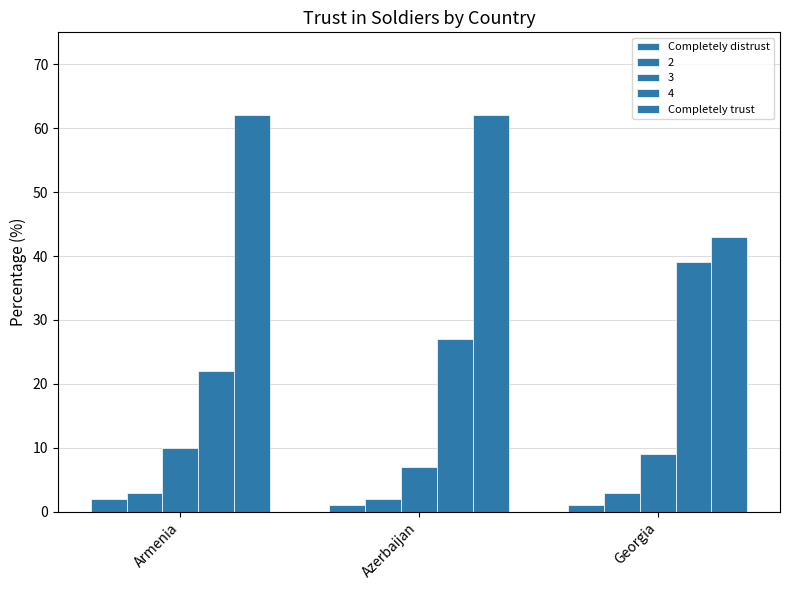

List the labels in order of Completely trust value, largest first.

Armenia, Azerbaijan, Georgia